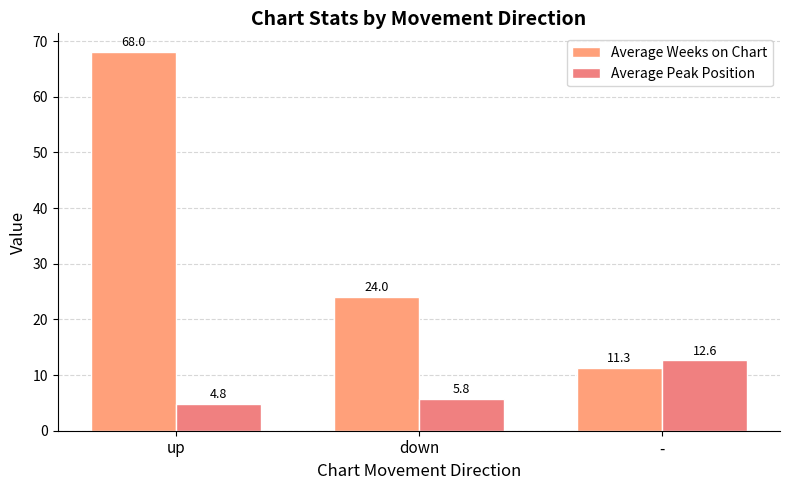

How many distinct data groups are displayed?

2